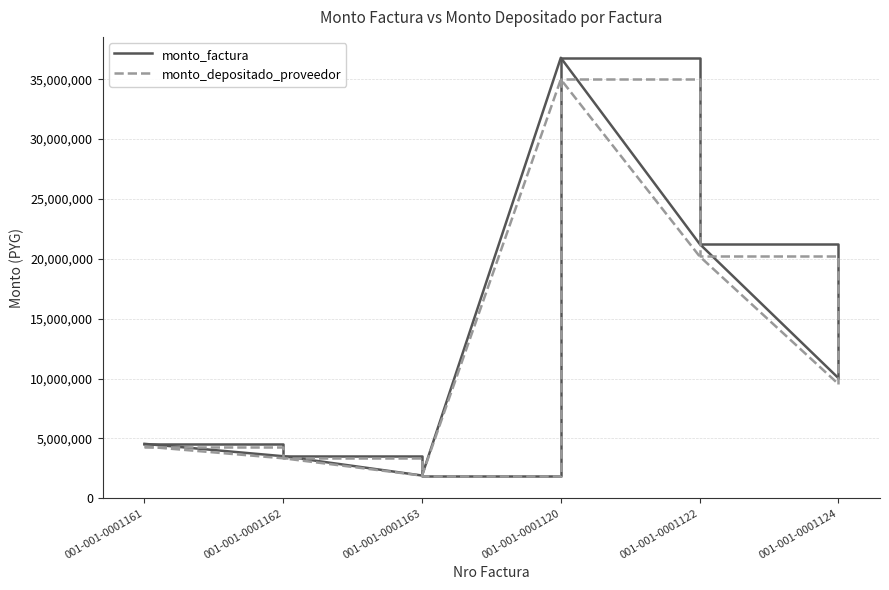

Reading right to left, what are all the values shown in this chart?

monto_factura: 001-001-0001124=10040000	001-001-0001122=21250000	001-001-0001120=36795000	001-001-0001163=1897500	001-001-0001162=3510000	001-001-0001161=4545000
monto_depositado_proveedor: 001-001-0001124=9547858	001-001-0001122=20208364	001-001-0001120=34991376	001-001-0001163=1890738	001-001-0001162=3337947	001-001-0001161=4322212